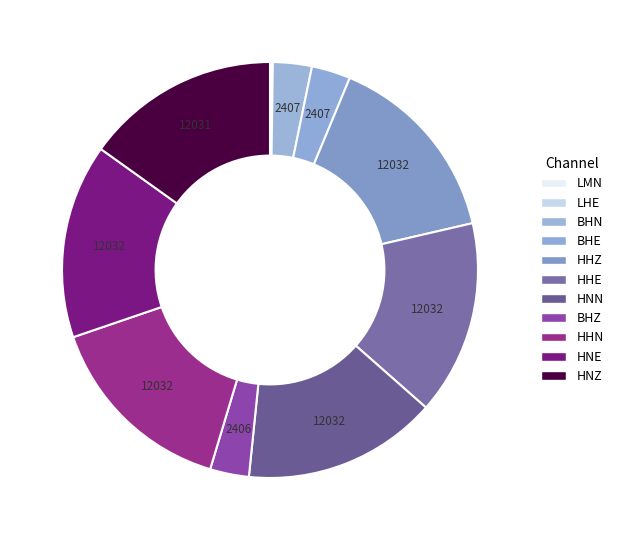

What is the largest slice in the pie chart?

HHZ